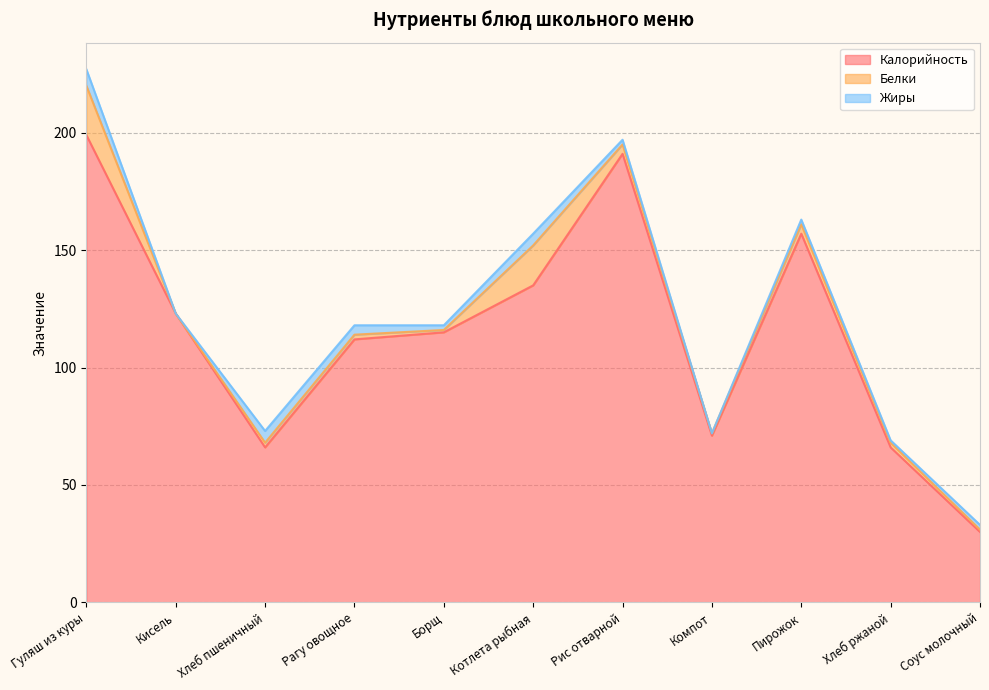

How many lines are shown in the chart?

3